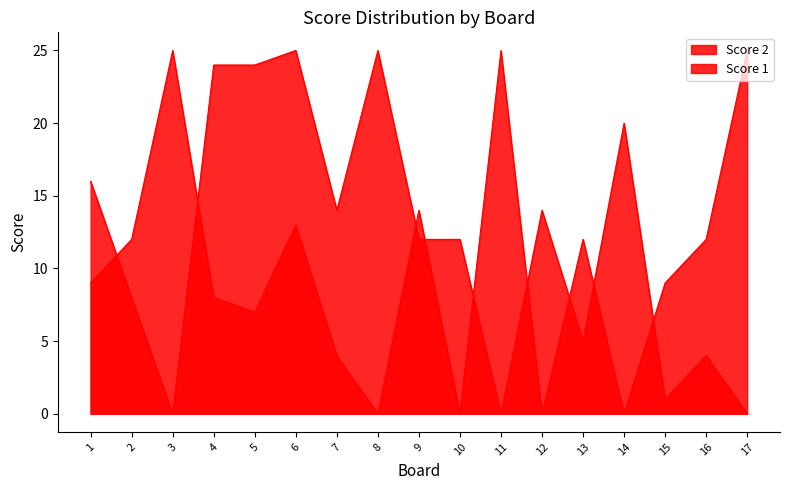

Rank the series at 7 from highest to lowest value.

Score 2, Score 1